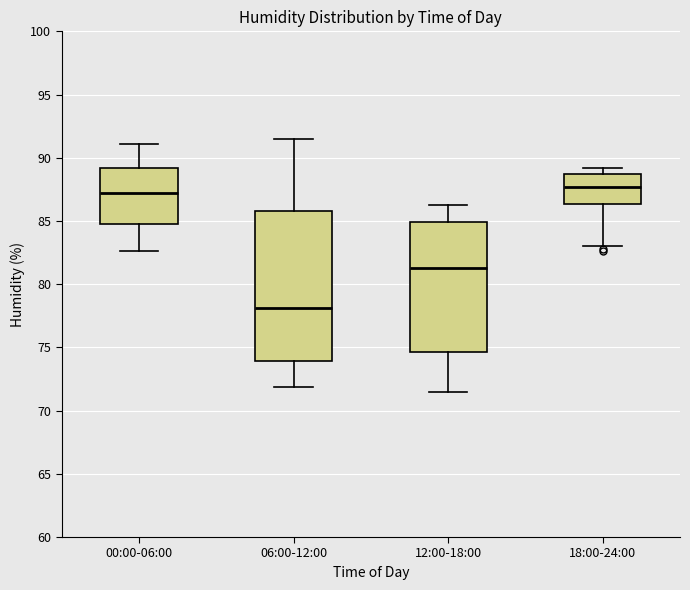

Reading left to right, transcribe this box plot: for each box, give where its median line is, the range the box spans, and where its two whiskers end, as read against the y-axis. The values are not printed on the chart, so give them approximately, as read against the axis.

00:00-06:00: median 87.5, box 85.0 to 89.0, whiskers 82.5 to 91.0
06:00-12:00: median 78.0, box 74.0 to 86.0, whiskers 72.0 to 91.5
12:00-18:00: median 81.5, box 74.5 to 85.0, whiskers 71.5 to 86.5
18:00-24:00: median 87.5, box 86.5 to 88.5, whiskers 83.0 to 89.0